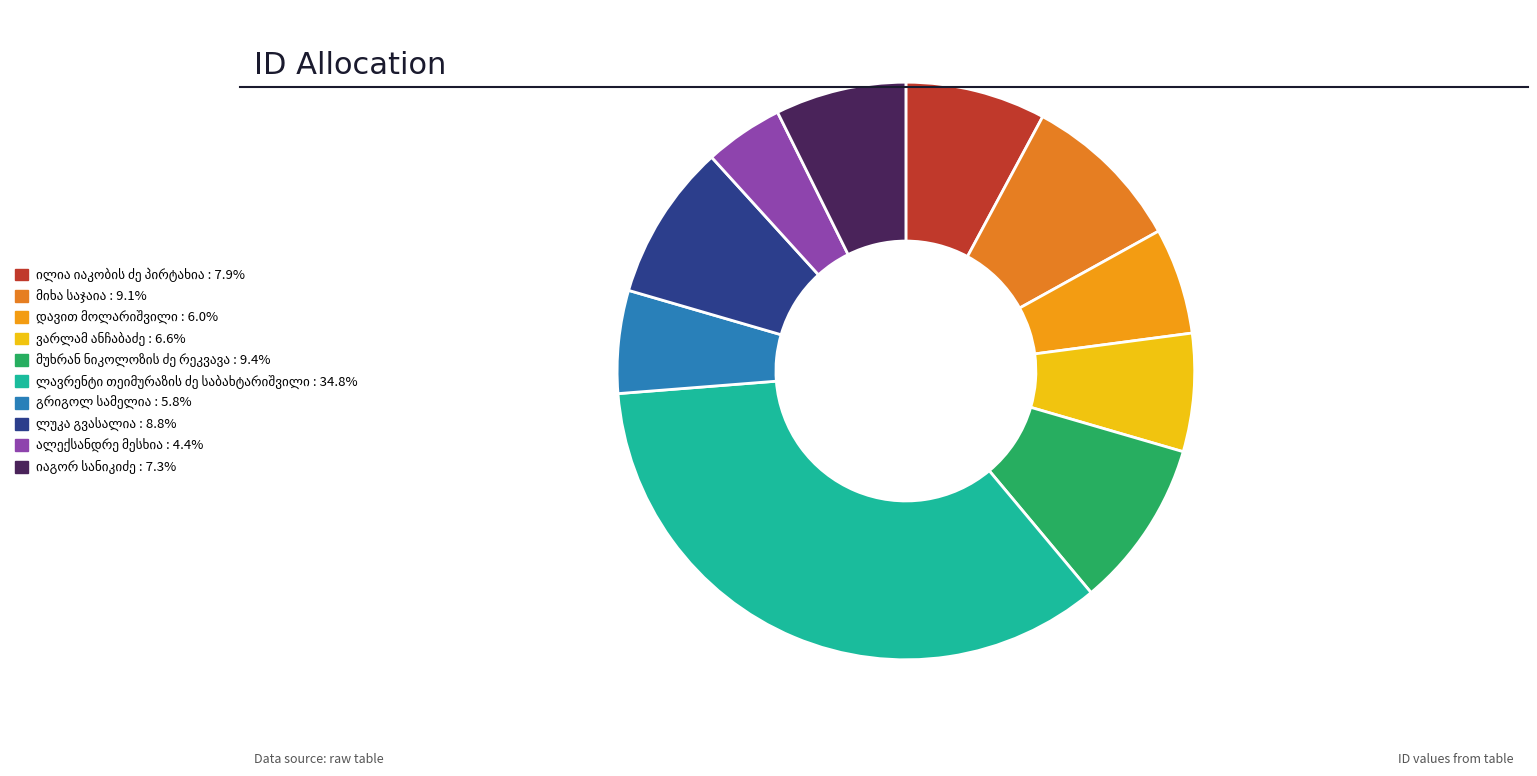

To the nearest percent, what is the combined percentage of ალექსანდრე მესხია and იაგორ სანიკიძე?

12%